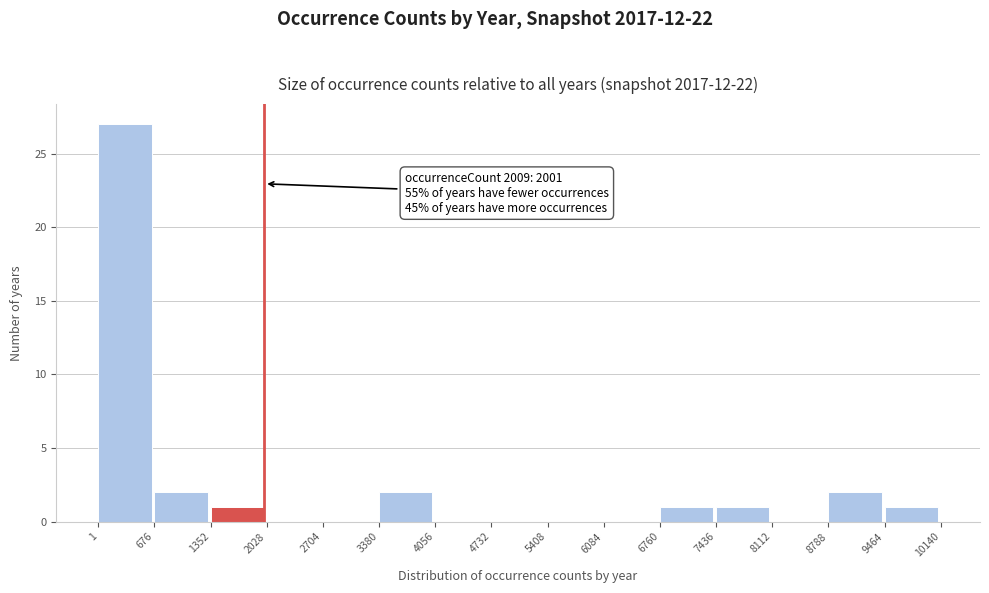

Which range on the x-axis has the tallest bar?

1 to 676